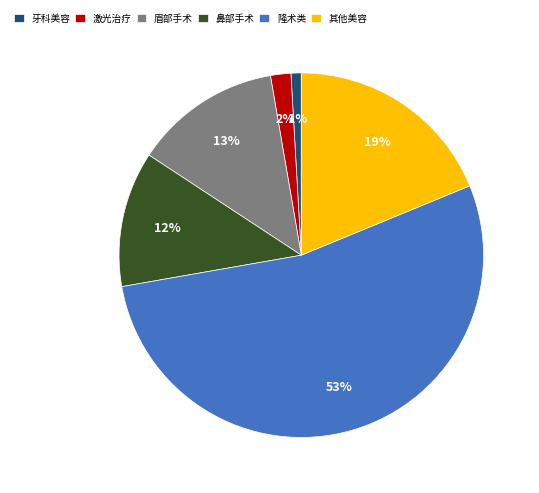

Approximately how many times larger is the value at 眉部手术 compared to 其他美容?

0.7